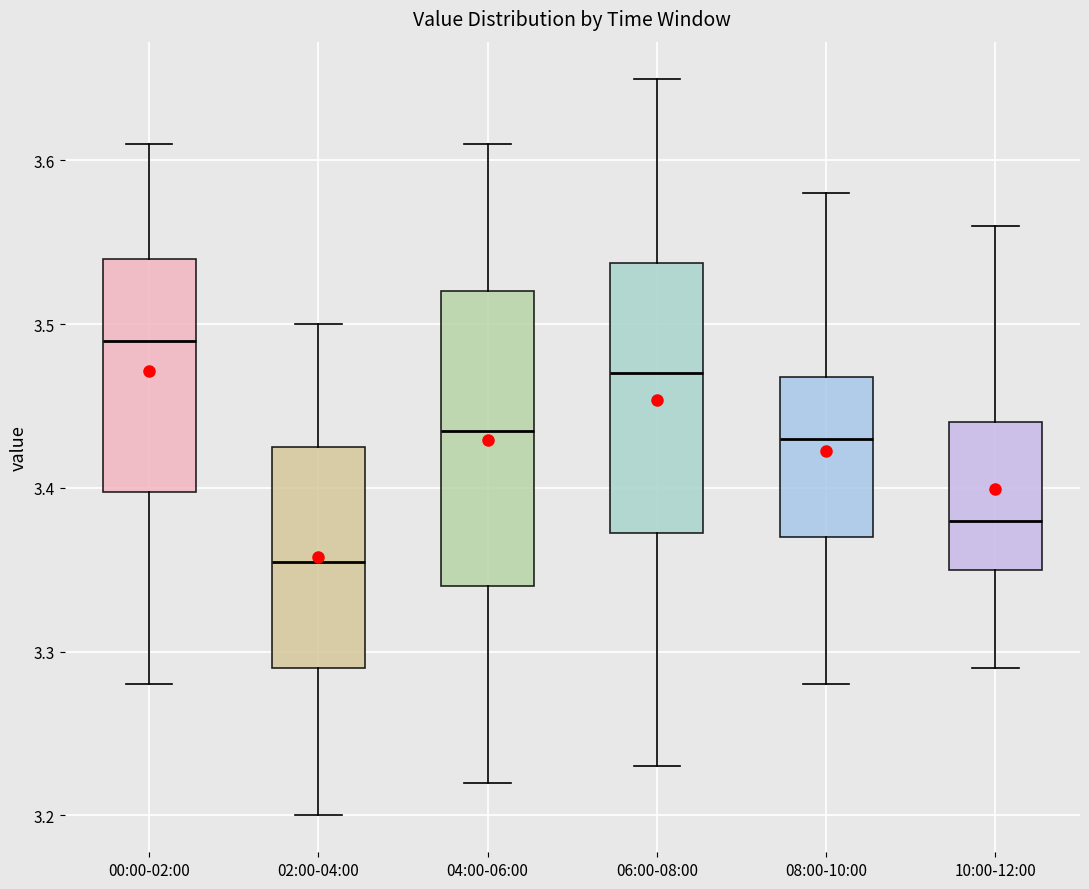

Where is the upper edge of the box for 08:00-10:00 on the y-axis? The values are not printed on the chart, so give them approximately, as read against the axis.

3.47